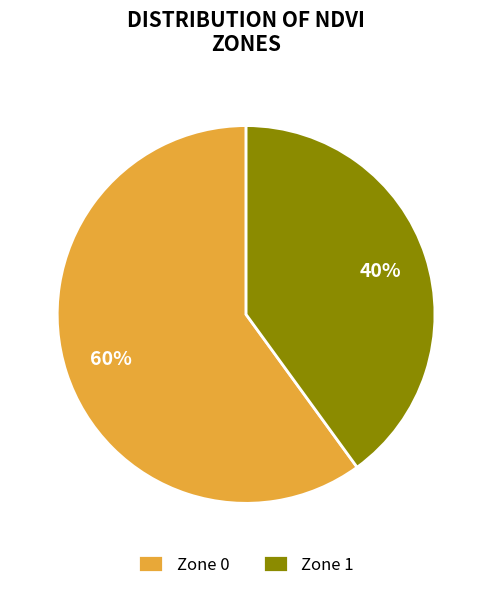

Is it true that Zone 1 is 50% of the pie?

False